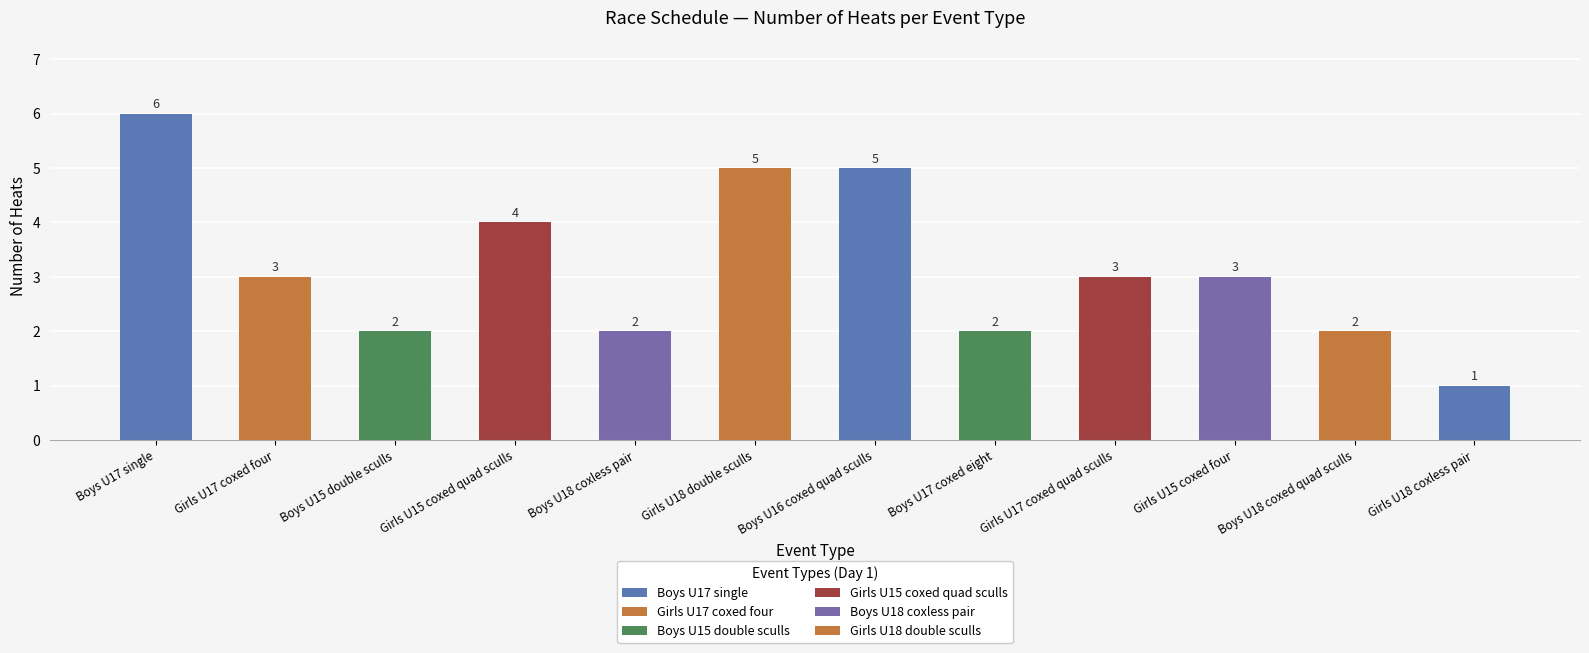

Approximately how many times larger is the value at Girls U18 coxless pair compared to Boys U16 coxed quad sculls?

0.2